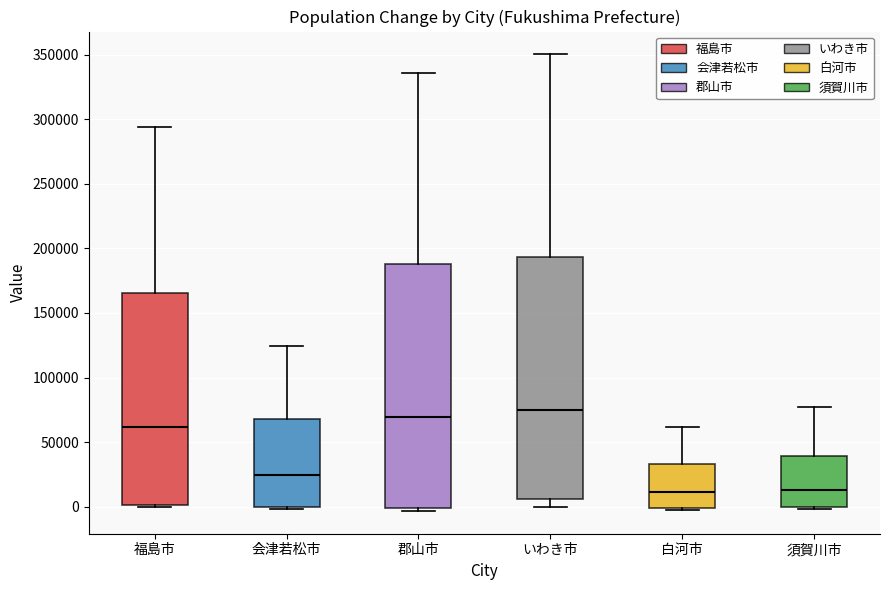

Reading left to right, read every box against the y-axis: the position of its median line, the range the box covers, and the ends of its whiskers. The values are not printed on the chart, so give them approximately, as read against the axis.

福島市: median 60000, box 0 to 165000, whiskers 0 to 295000
会津若松市: median 25000, box 0 to 70000, whiskers 0 (just below the box's lower edge) to 125000
郡山市: median 70000, box 0 to 190000, whiskers -5000 to 335000
いわき市: median 75000, box 5000 to 195000, whiskers 0 to 350000
白河市: median 10000, box 0 to 35000, whiskers -5000 to 60000
須賀川市: median 15000, box 0 to 40000, whiskers 0 to 75000